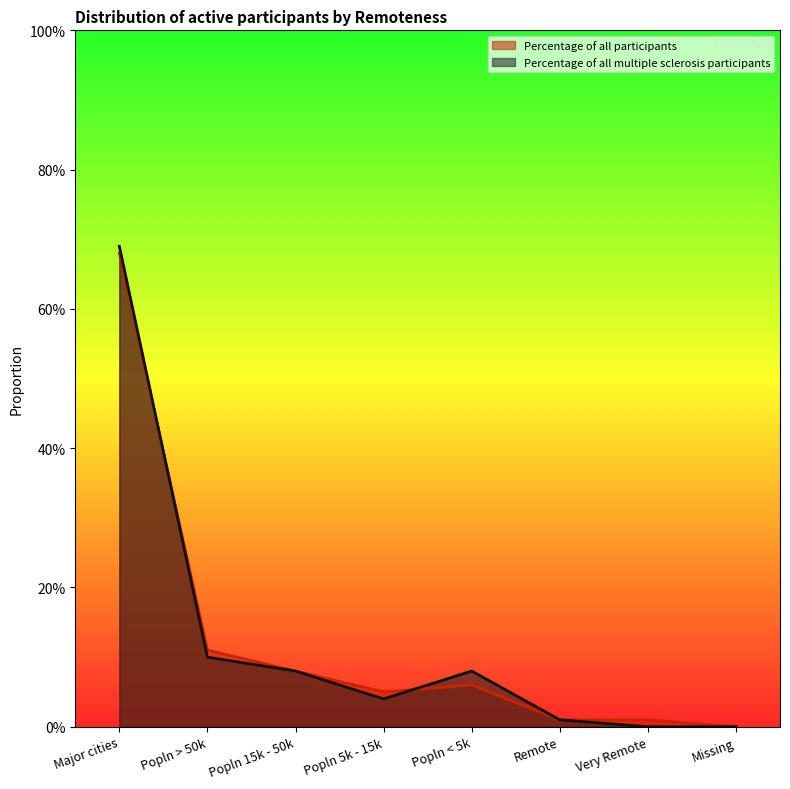

What position from the right is Popln 15k - 50k?

6